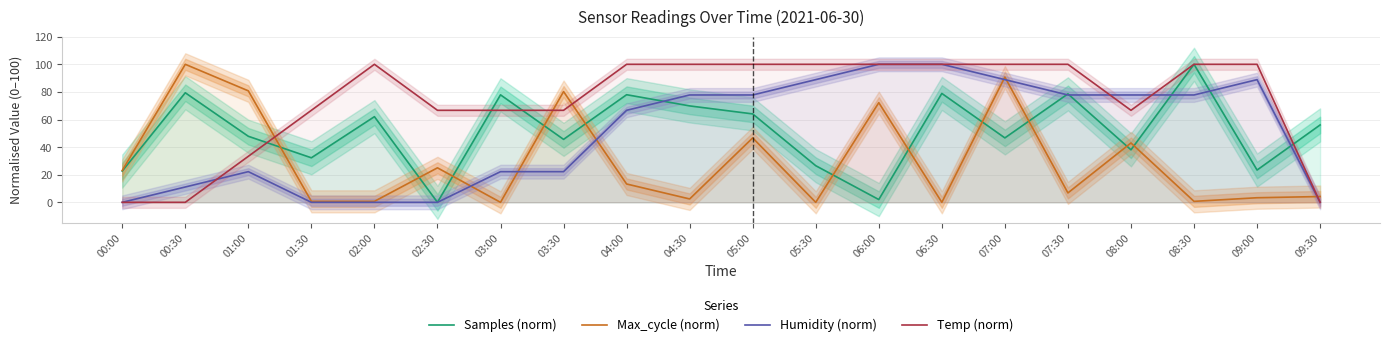

How many lines are shown in the chart?

4